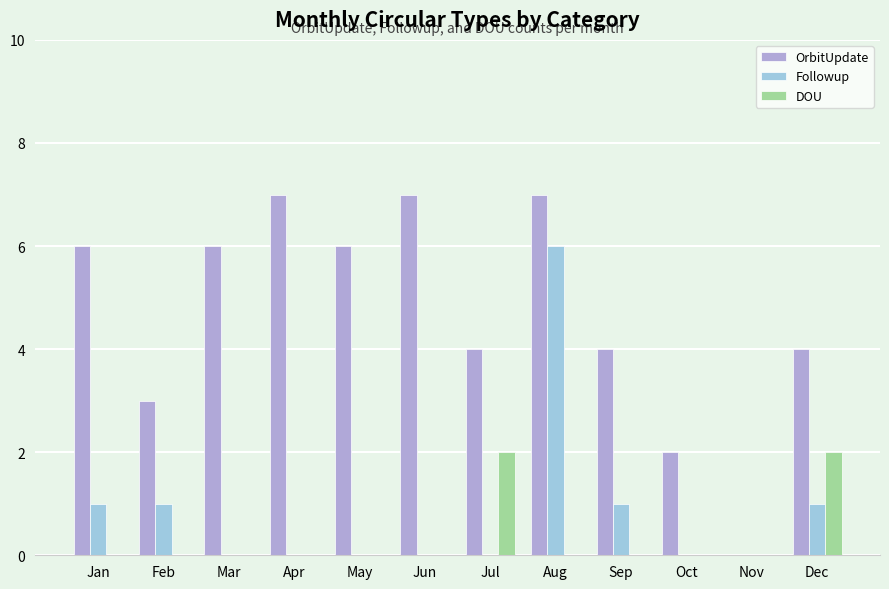

Between May and Jun, which series saw the biggest shift?

OrbitUpdate